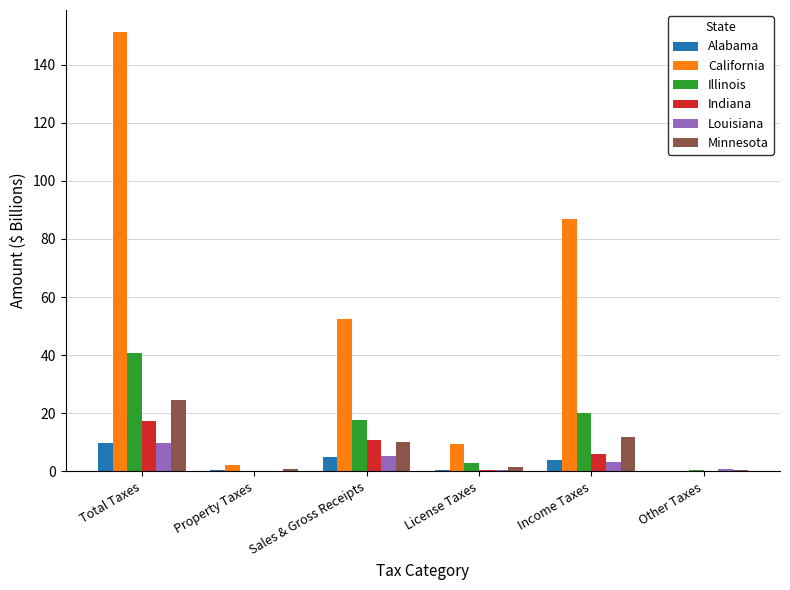

How many data points in California are above 52?

3